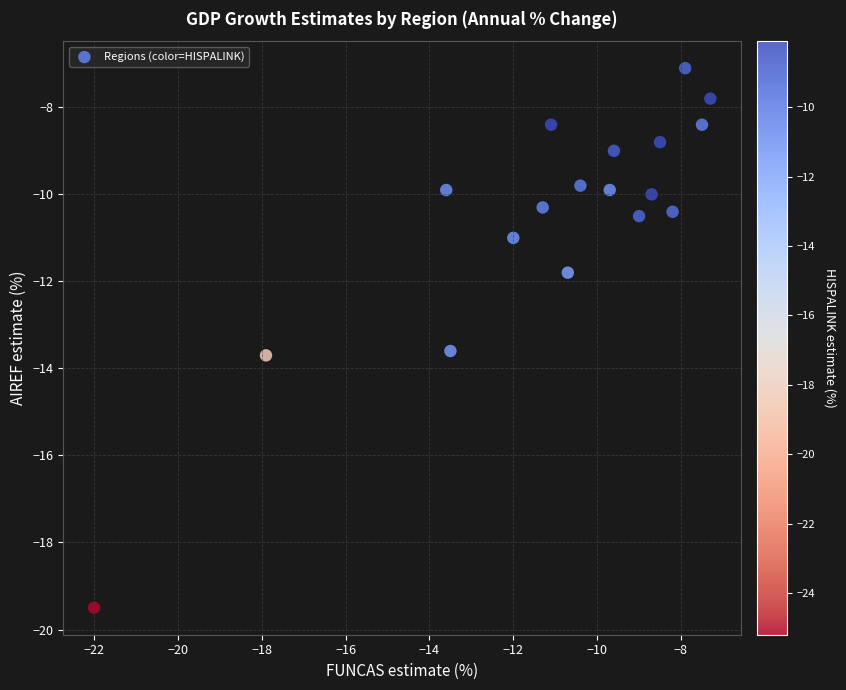

What is the range of Y values (max minus min)?

12.4